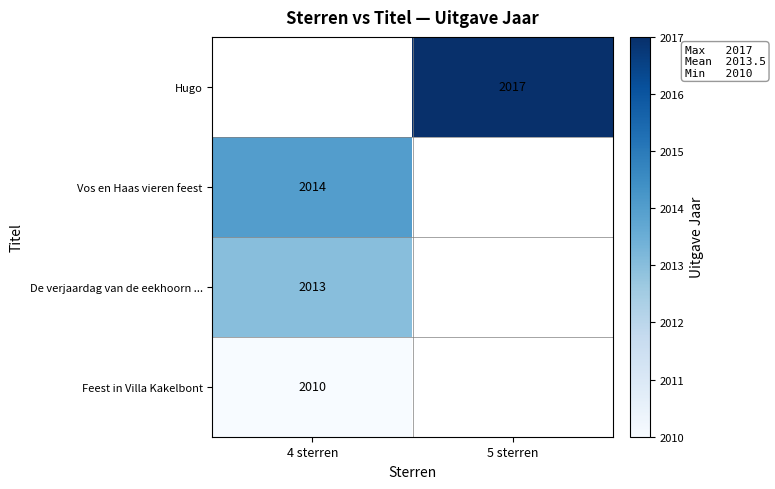

The value of Feest in Villa Kakelbont at 4 sterren is 2010. True or false?

True